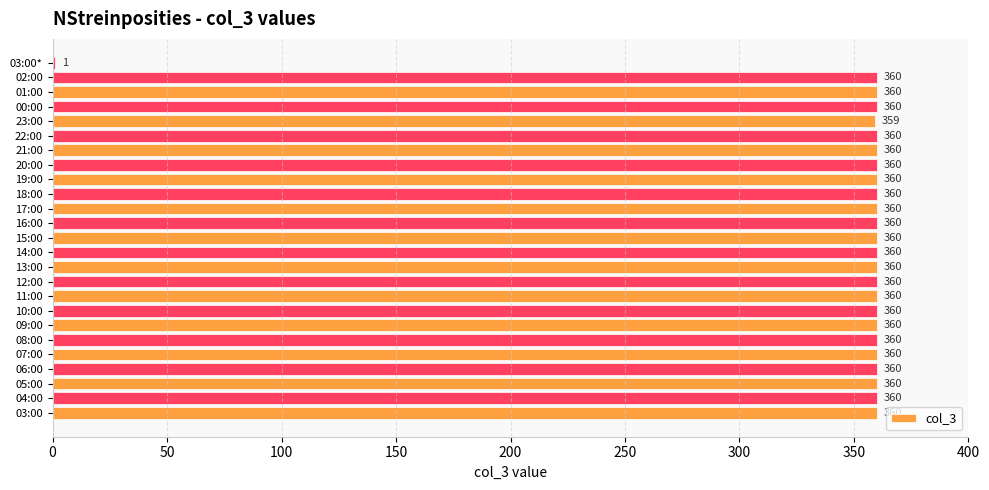

What is the greatest value displayed?

360